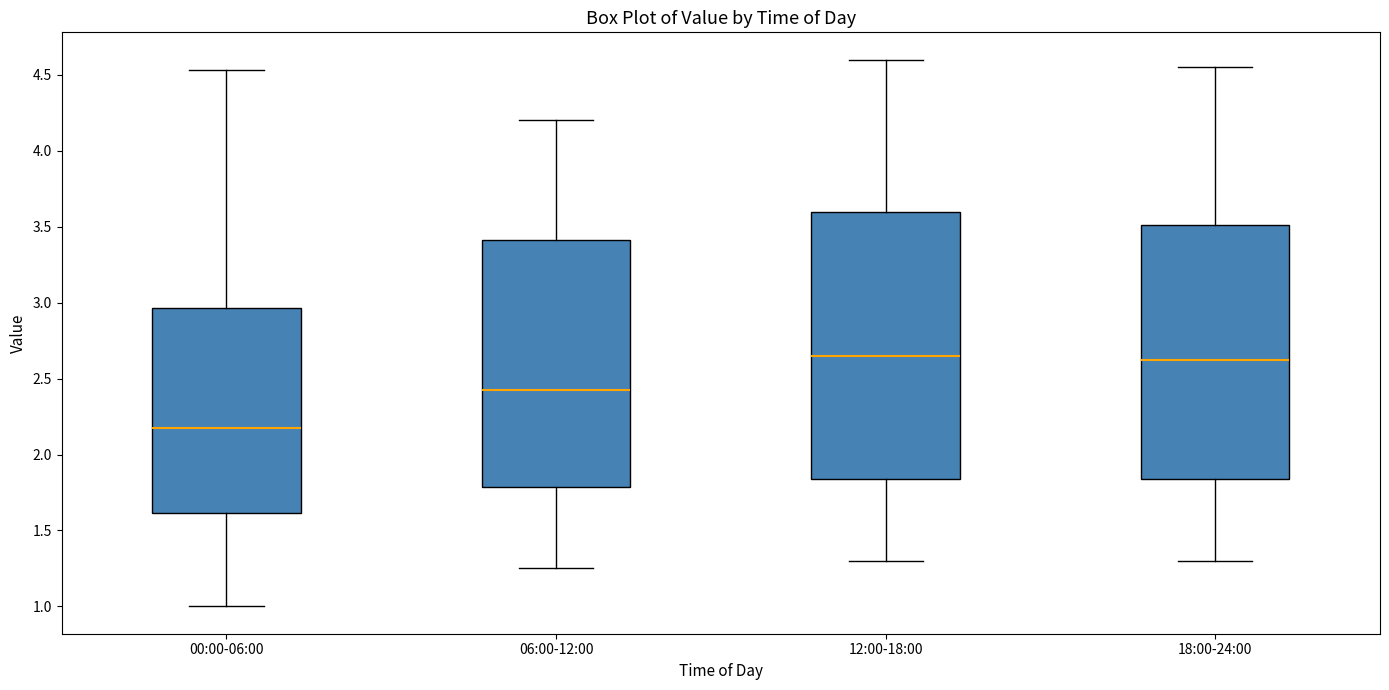

Which box is the tallest, from its lower edge to its upper edge?

12:00-18:00